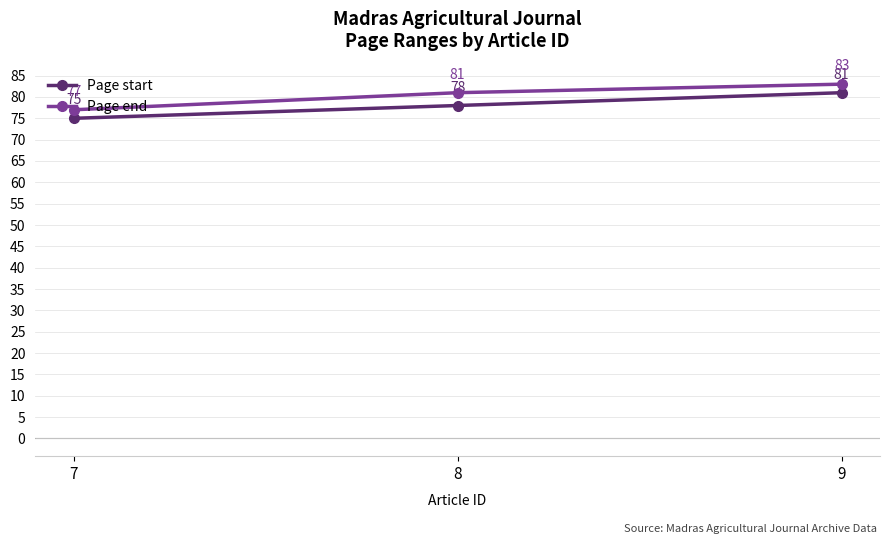

Which label corresponds to the smallest value in the chart?

7